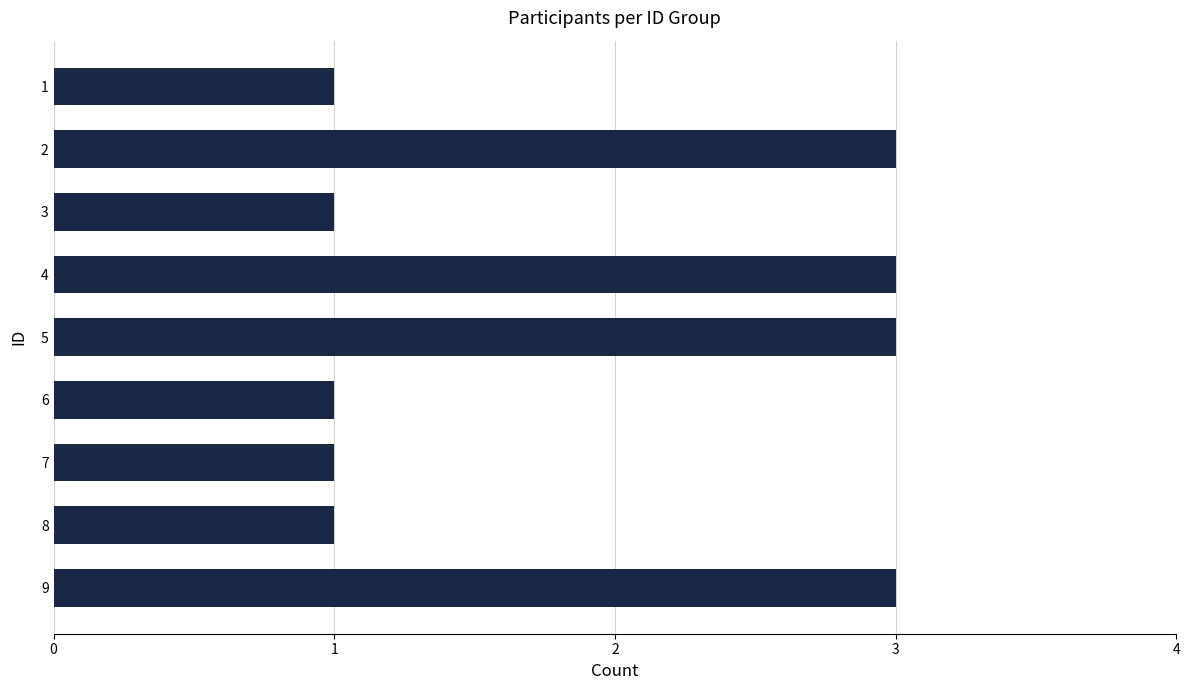

How many bars are there in total?

9